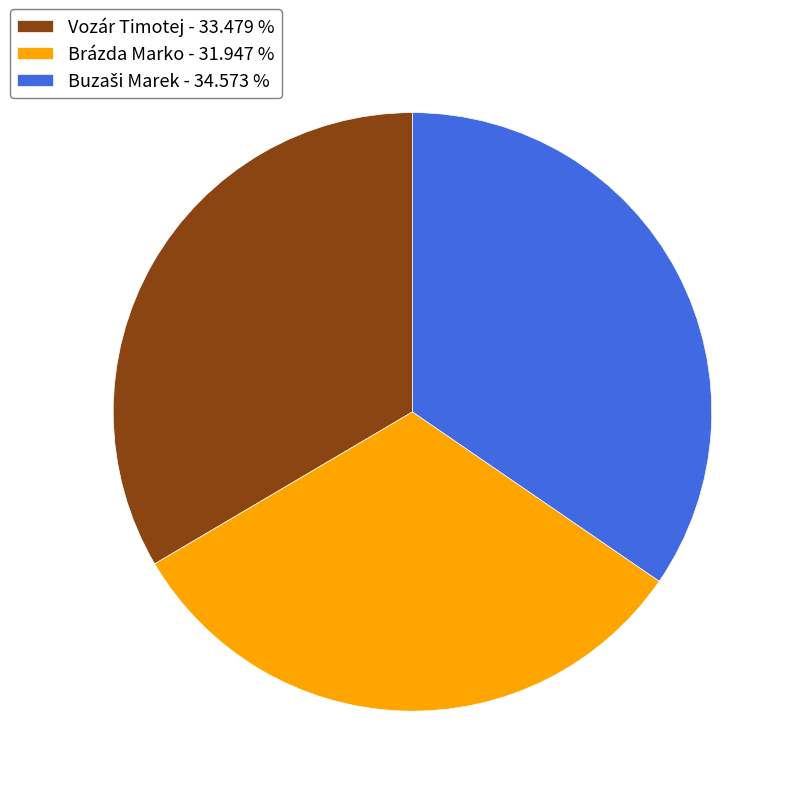

Is there a majority slice in this chart?

No